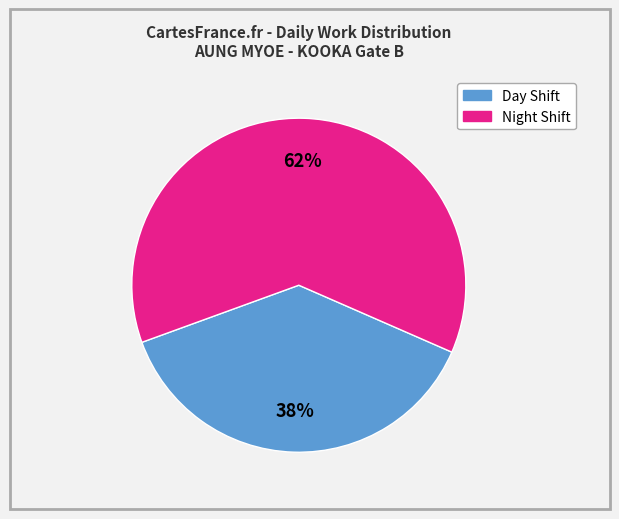

To the nearest percent, what is the difference between the largest and smallest slice percentages?

24%